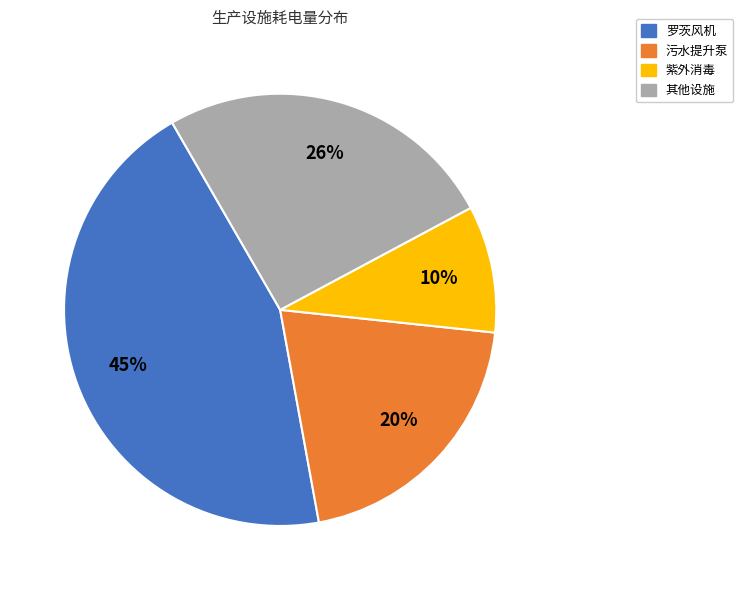

To the nearest percent, what is the average slice percentage?

25%